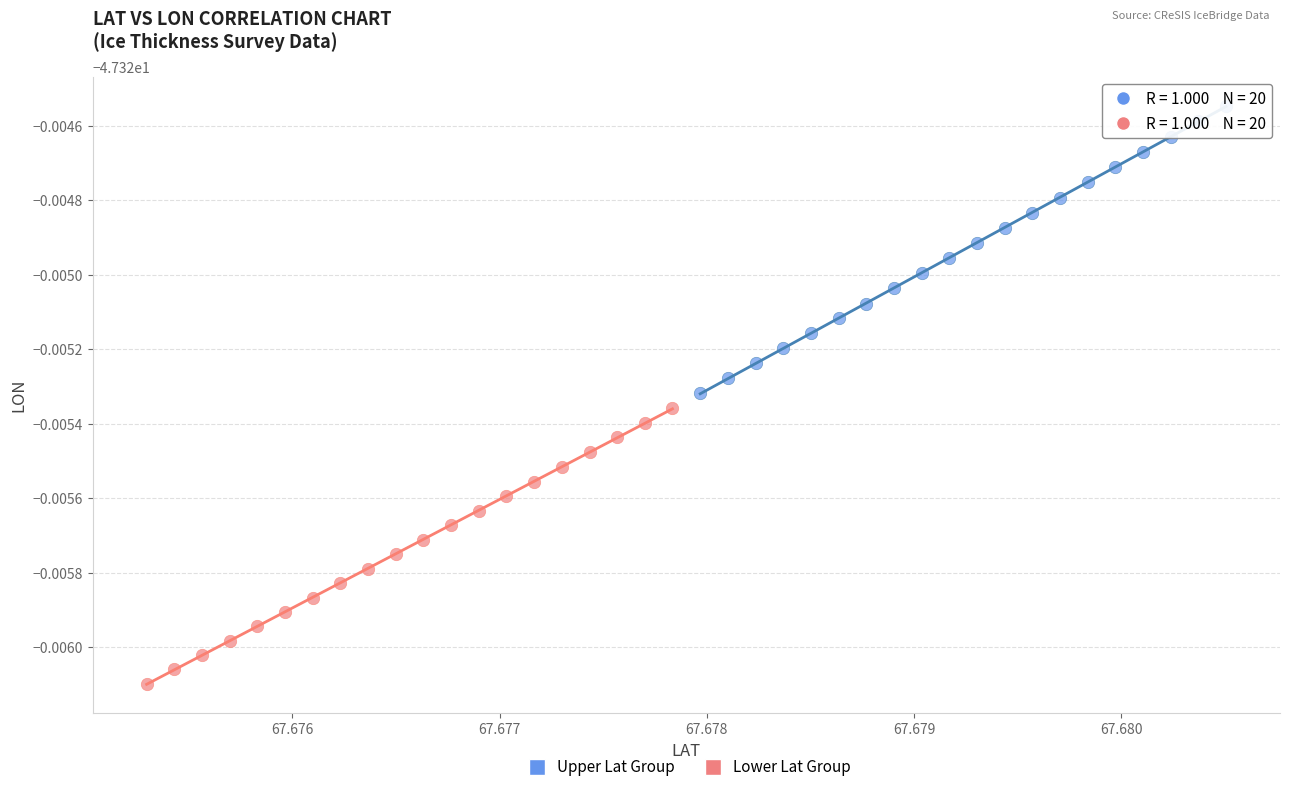

Which series reaches the maximum Y coordinate?

Upper Lat Group